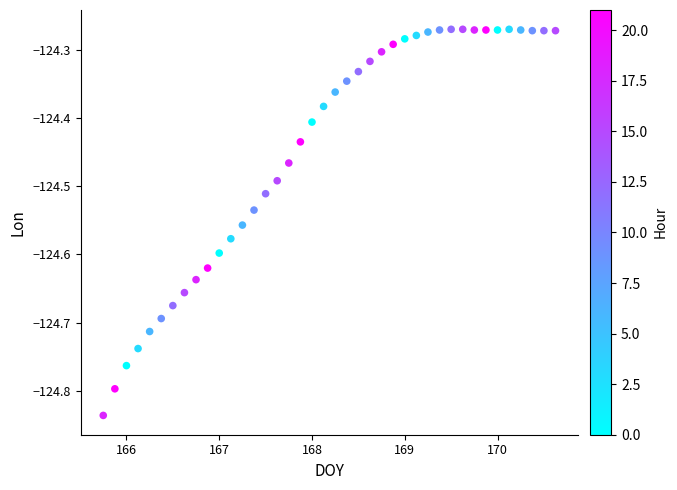

What is the range of X values (max minus min)?

4.9